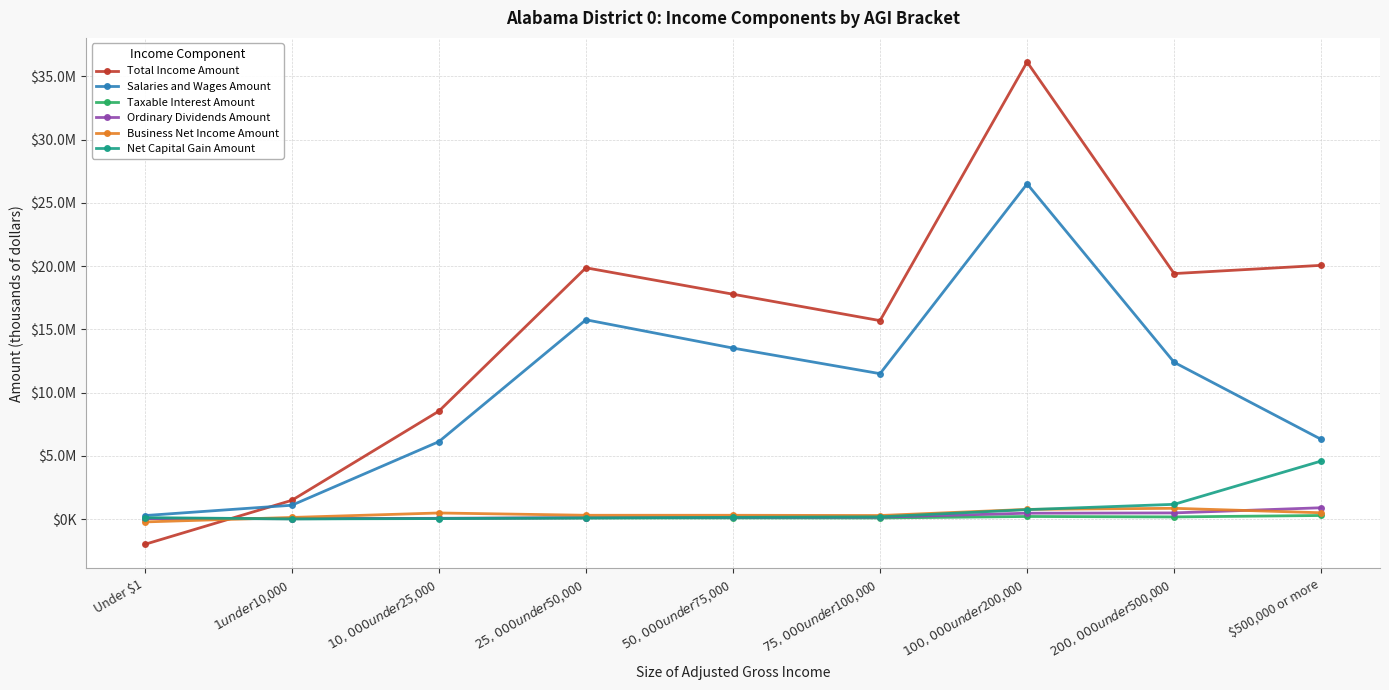

What is the sum of all Net Capital Gain Amount values?

7042542